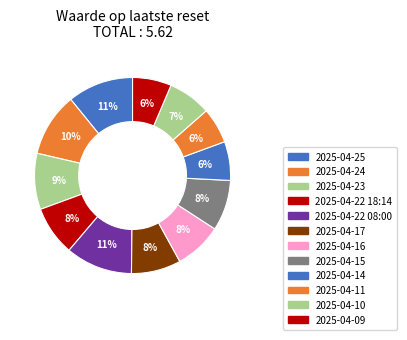

To the nearest percent, what percentage of the pie is 2025-04-25?

11%